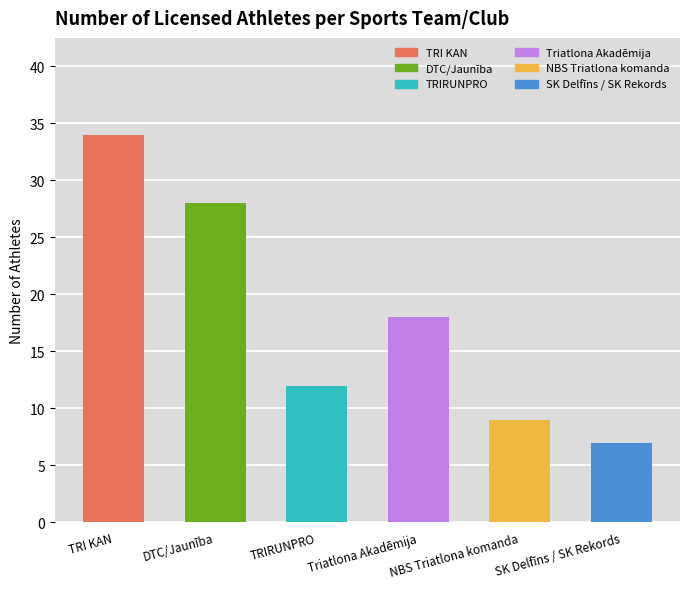

Which has a higher value, SK Delfīns / SK Rekords or TRIRUNPRO?

TRIRUNPRO